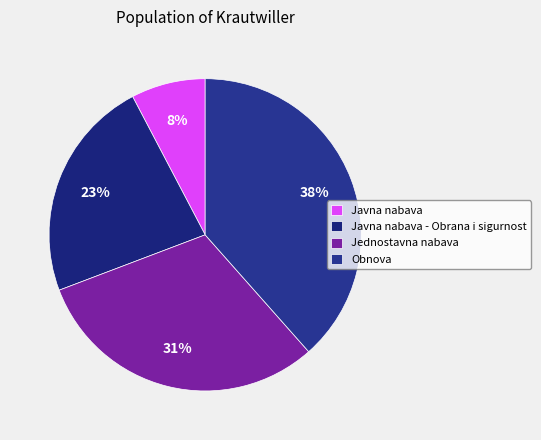

Which slice is the smallest?

Javna nabava